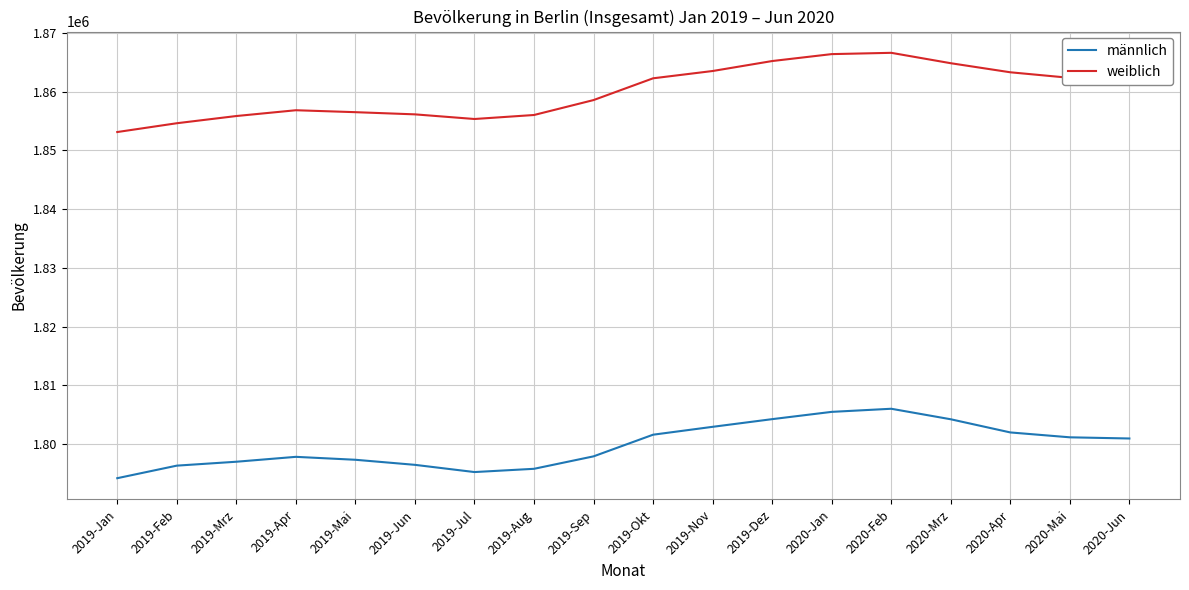

What is the maximum value shown in the chart?

1866617